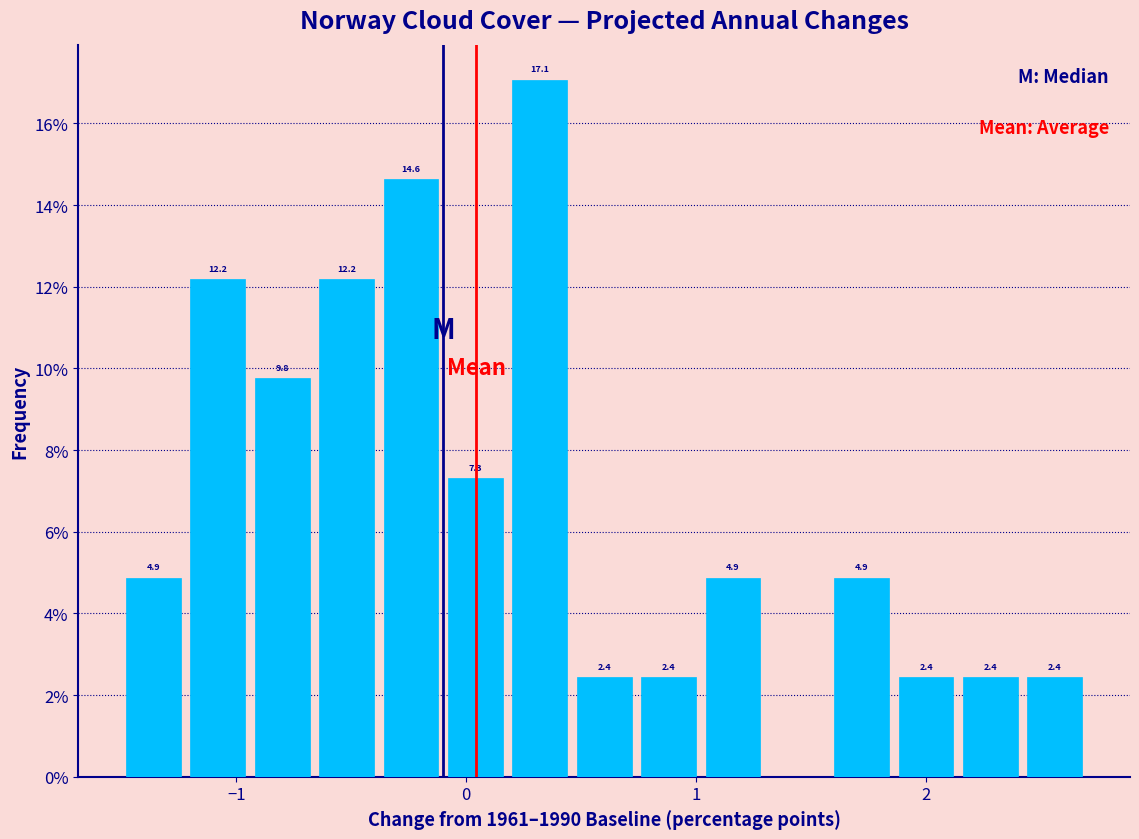

Around what value on the x-axis is the tallest bar? Give the approximate position of its centre, as read against the axis.

0.3